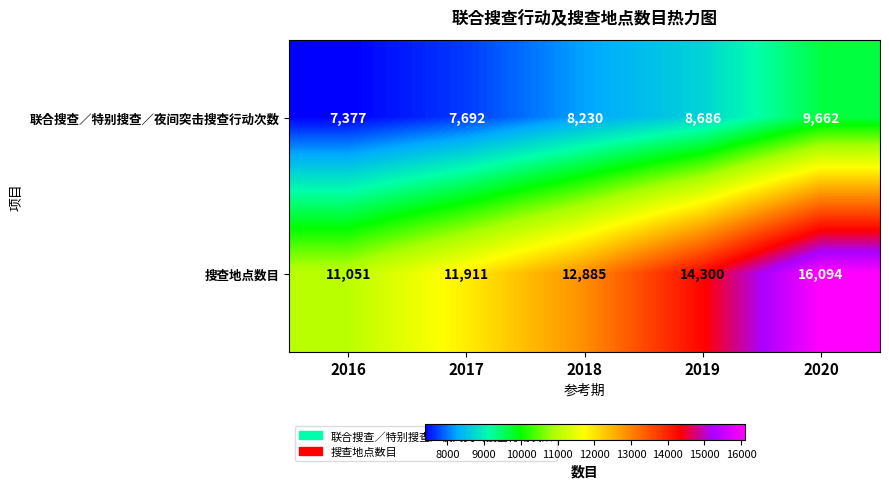

What is the sum of all 联合搜查／特别搜查／夜间突击搜查行动次数 values?

41647